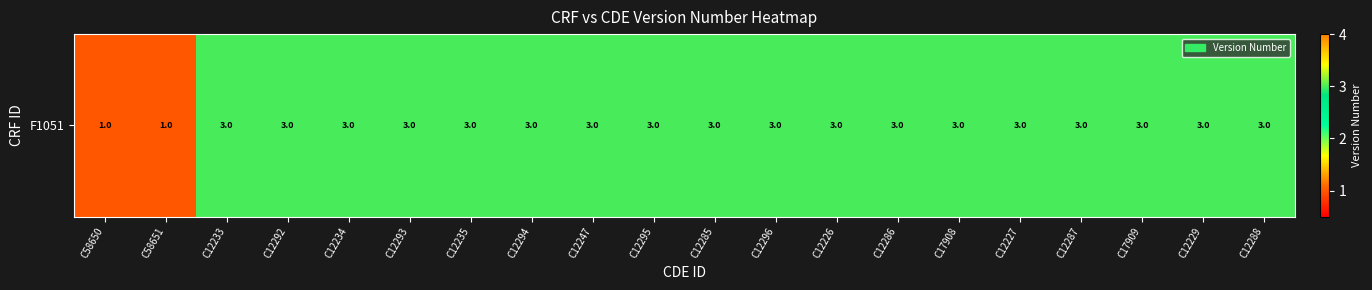

List the labels in order of value, smallest first.

C58650, C58651, C12233, C12292, C12234, C12293, C12235, C12294, C12247, C12295, C12285, C12296, C12226, C12286, C17908, C12227, C12287, C17909, C12229, C12288